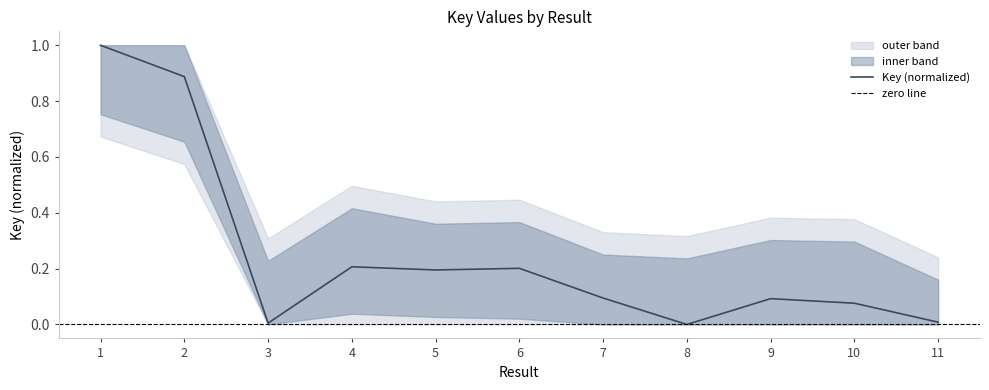

What value does the data have at 9?

0.1